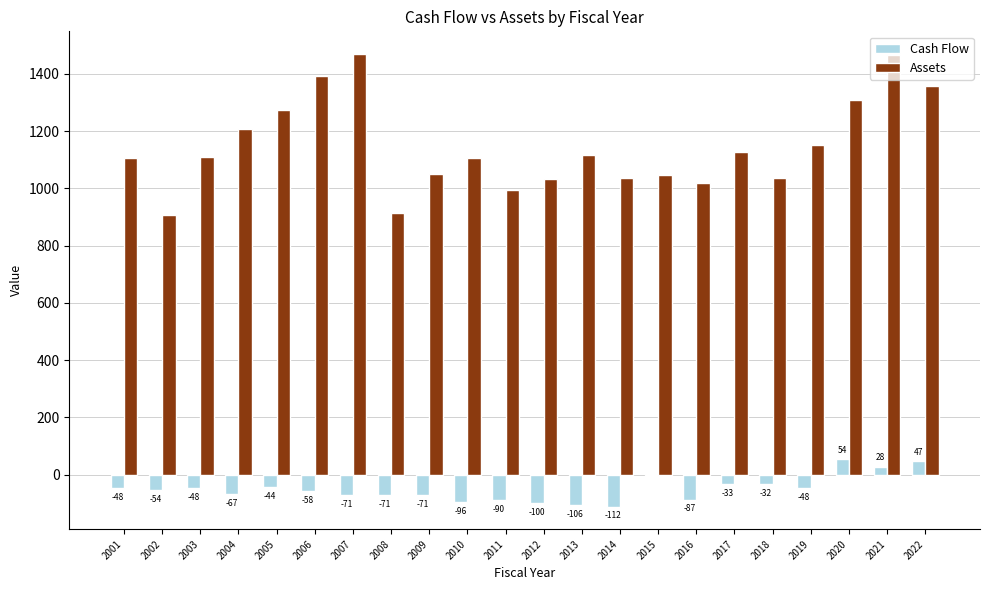

At which category is the sum across all series the highest?

2021